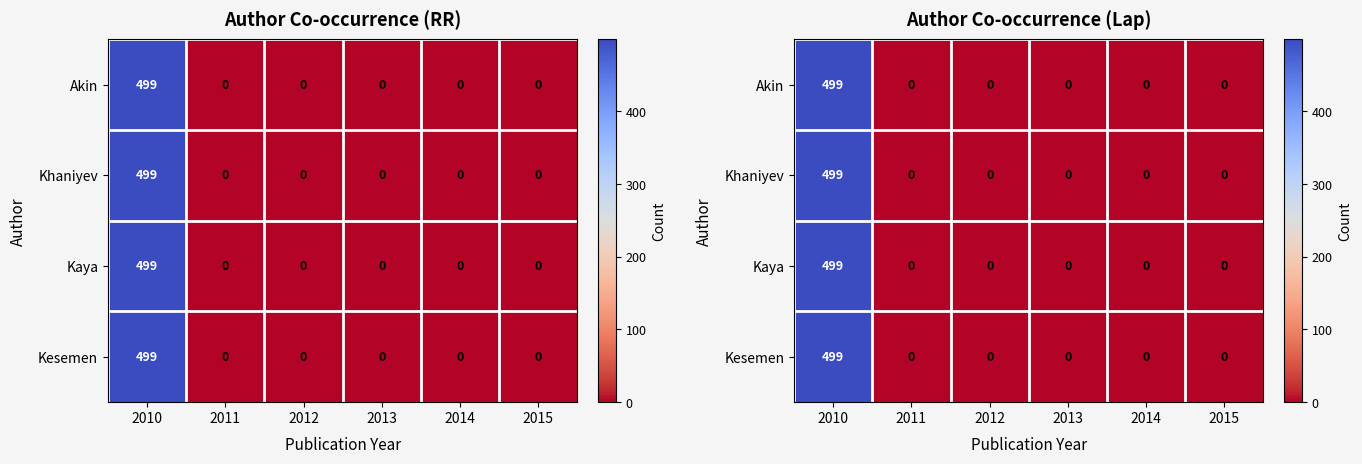

Which has a higher value, 2015 or 2010?

2010